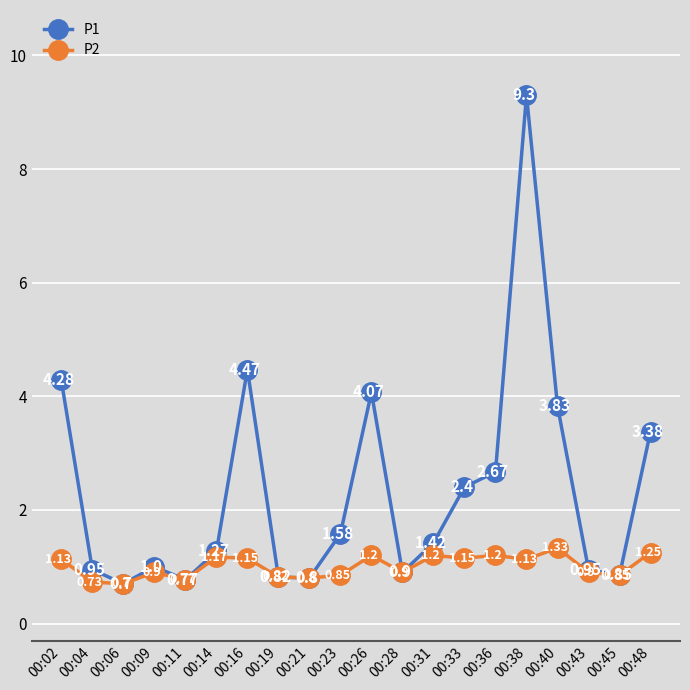

Is the value of P2 at 00:31 greater than the value of P1 at 00:14?

No